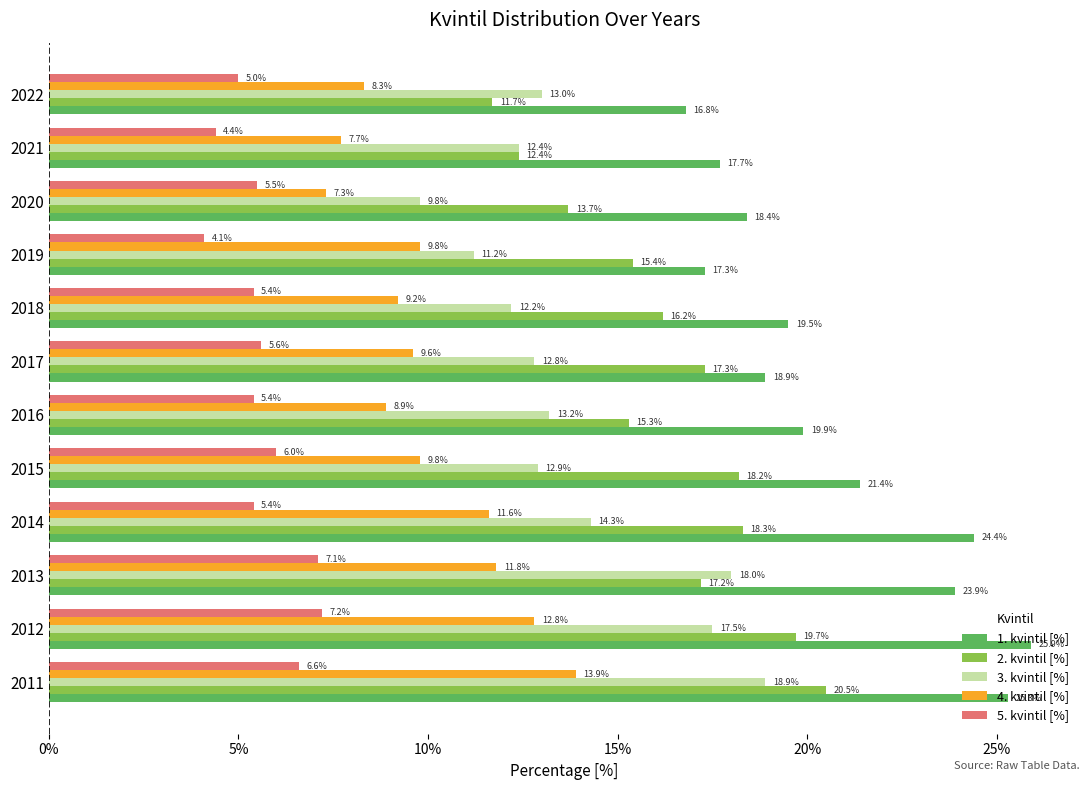

At how many categories does at least one series exceed 18?

9